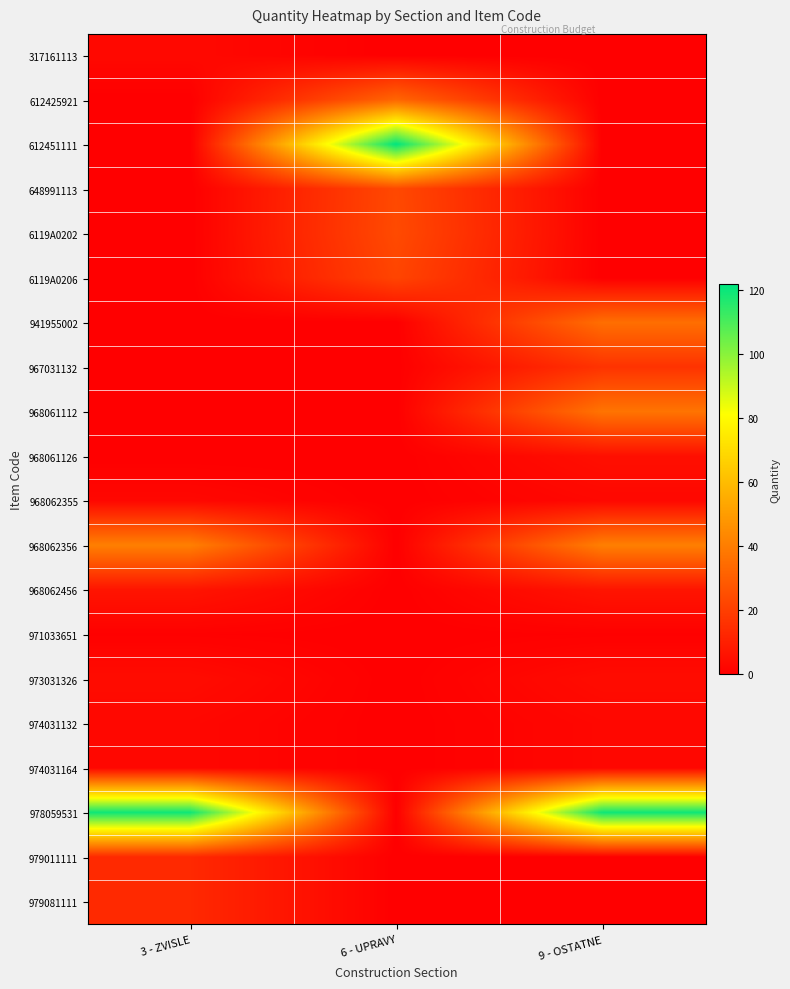

Which label corresponds to the smallest value in the chart?

6 - UPRAVY